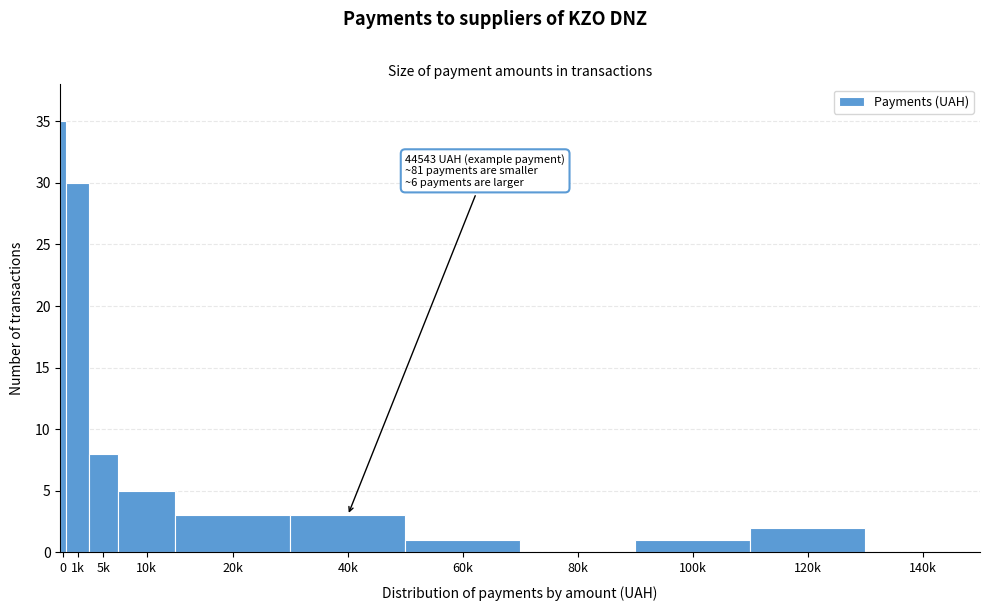

Reading right to left, what are all the values shown in this chart?

140k=0	120k=2	100k=1	80k=0	60k=1	40k=3	20k=3	10k=5	5k=8	1k=30	0=35